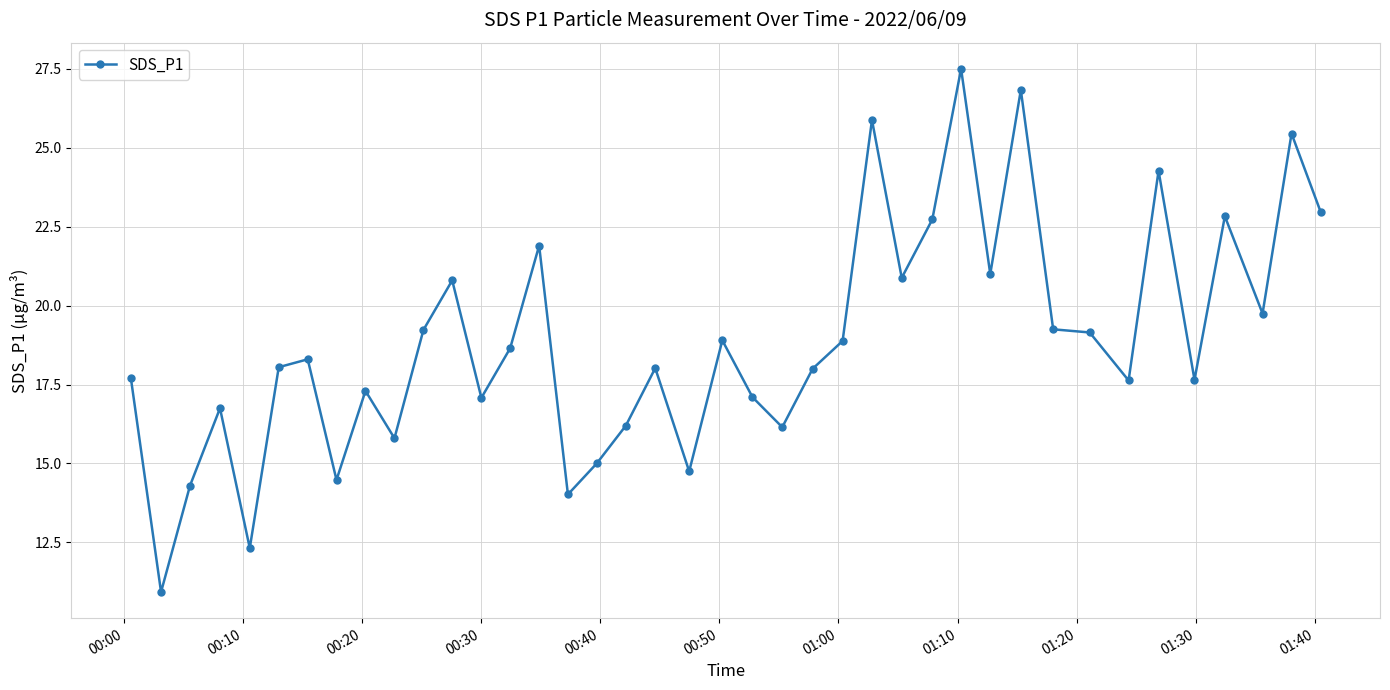

What is the average value?

18.9